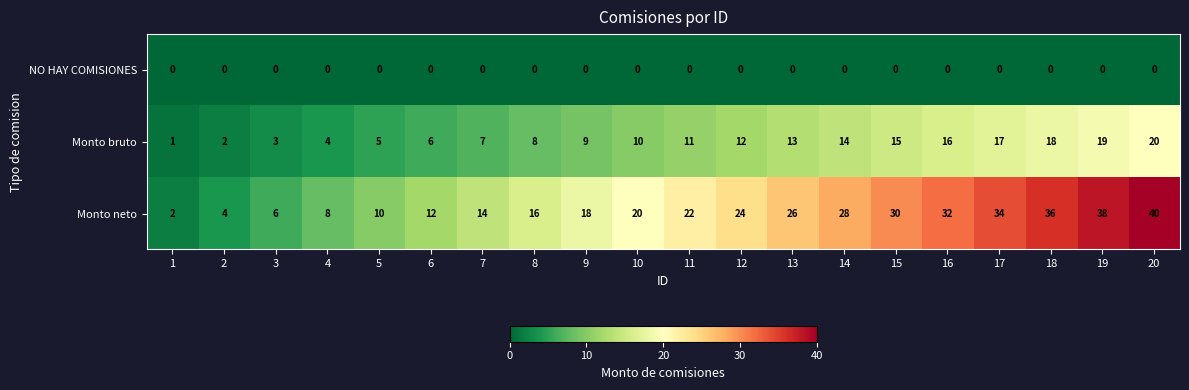

Count the number of categories in the chart.

20